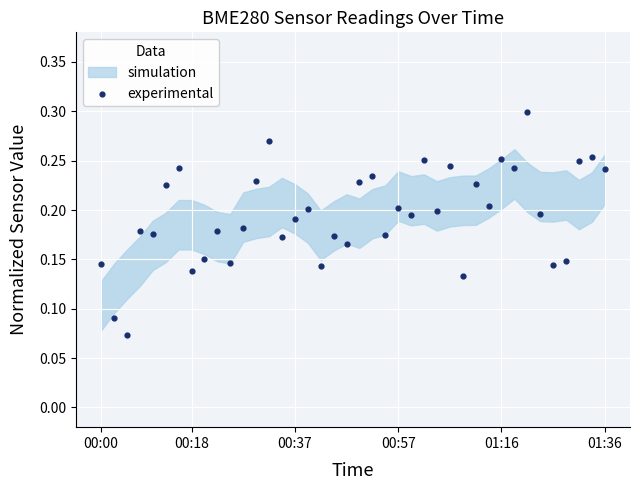

How many data points are displayed?

40